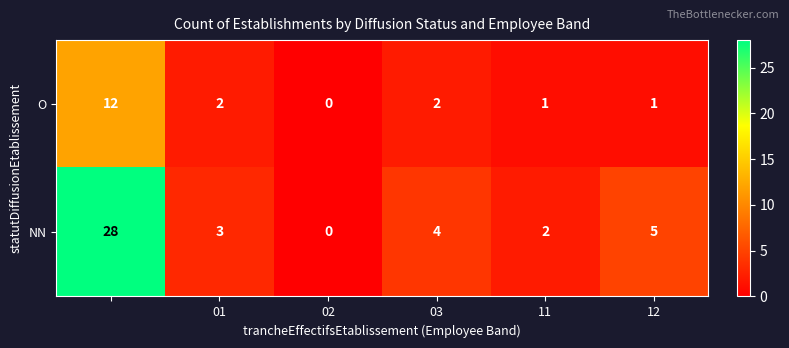

Which series has the widest spread of values?

NN